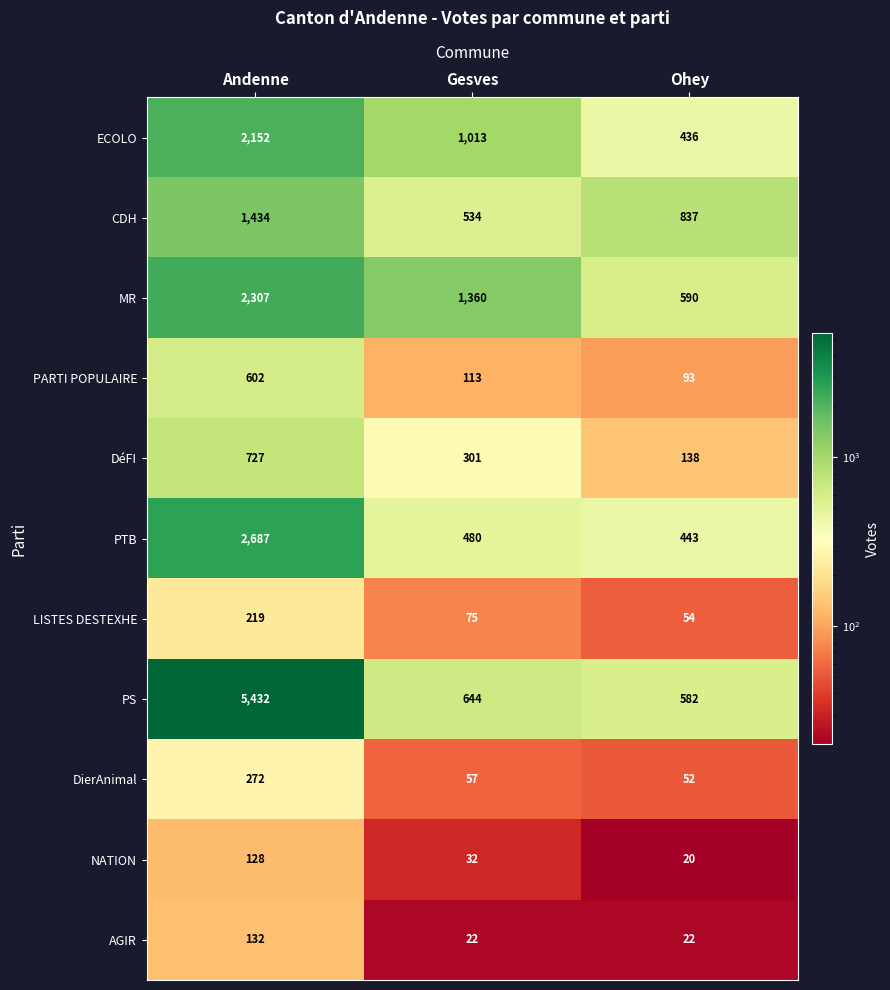

Which series has the widest spread of values?

PS